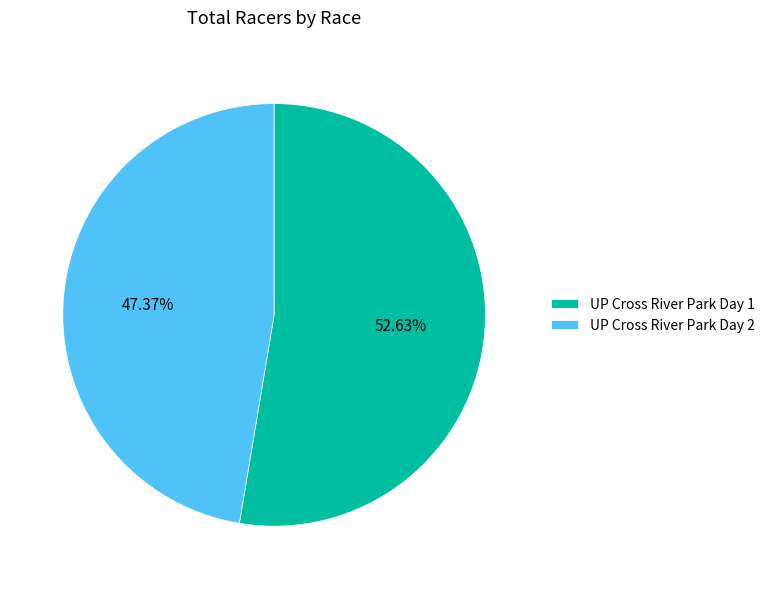

To the nearest percent, what is the difference between the UP Cross River Park Day 2 and UP Cross River Park Day 1 slice percentages?

5%